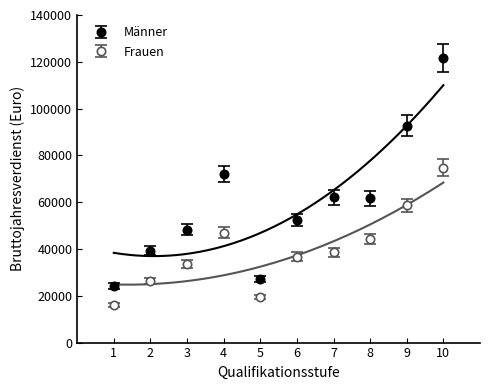

Count the number of categories in the chart.

10